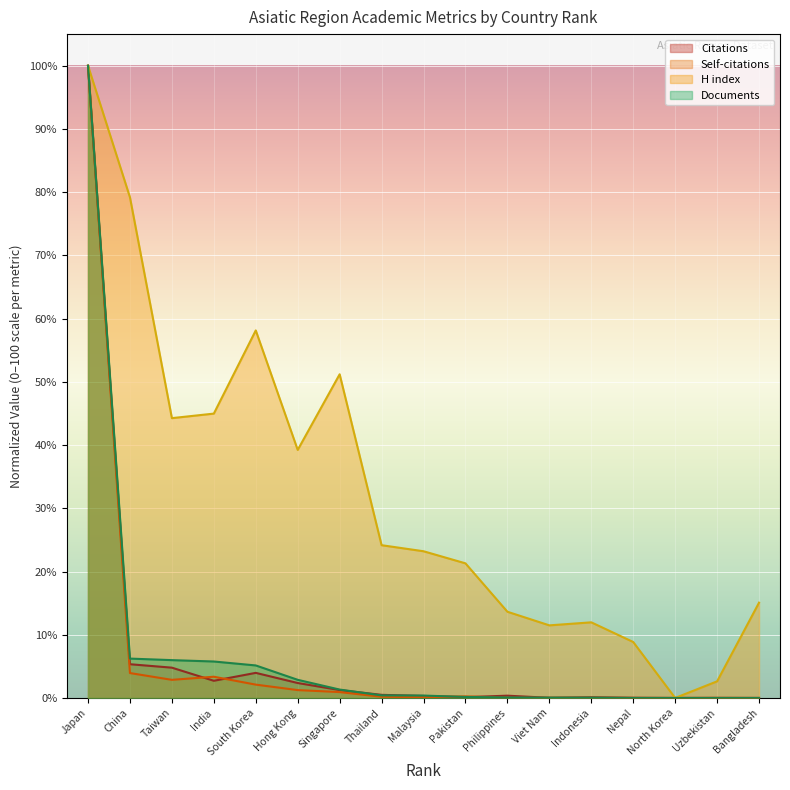

True or false: Self-citations has a value of 0.2 at Malaysia.

False